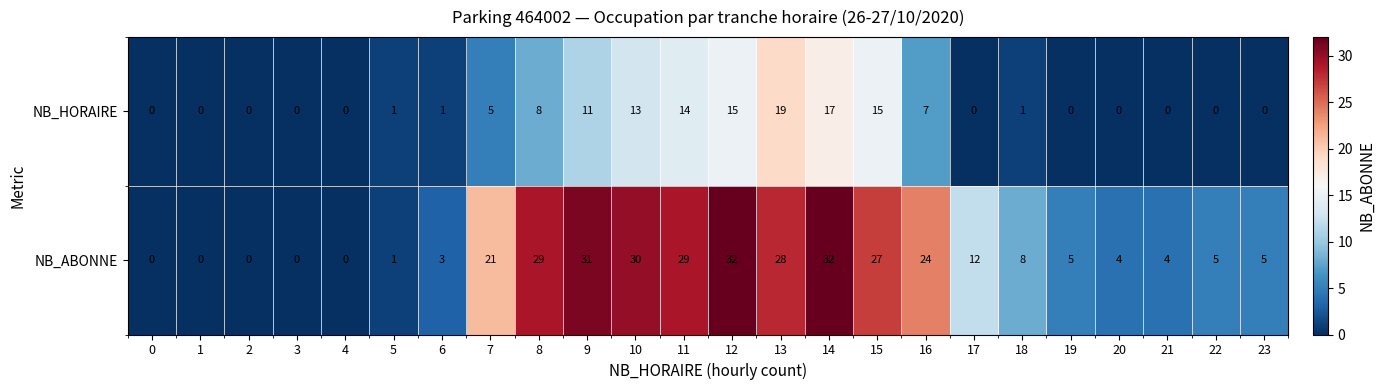

What is the maximum value for NB_ABONNE?

32